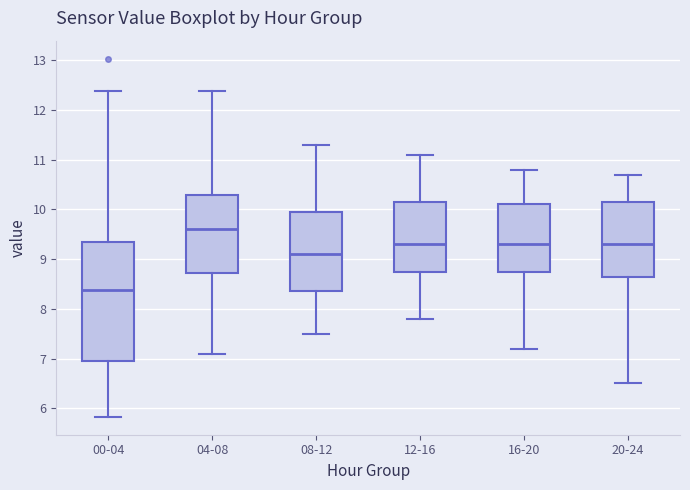

Which box's median line is the highest?

04-08